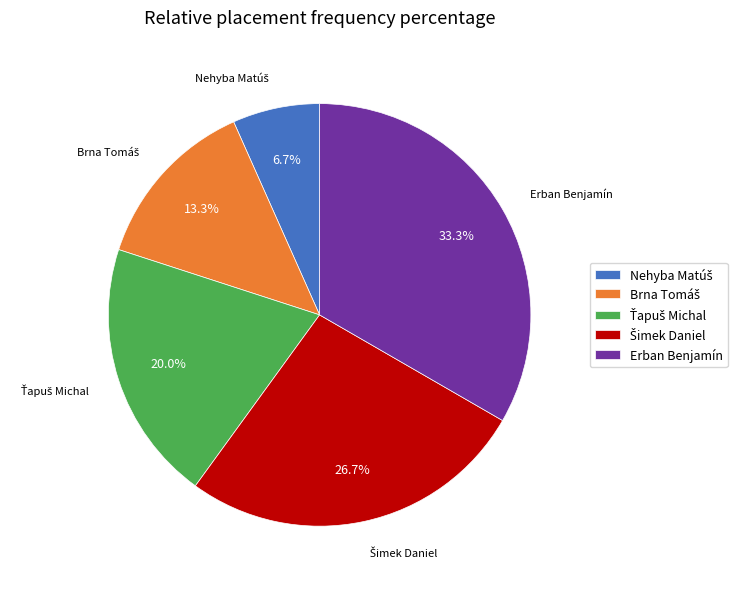

To the nearest percent, what is the difference between the largest and smallest slice percentages?

27%